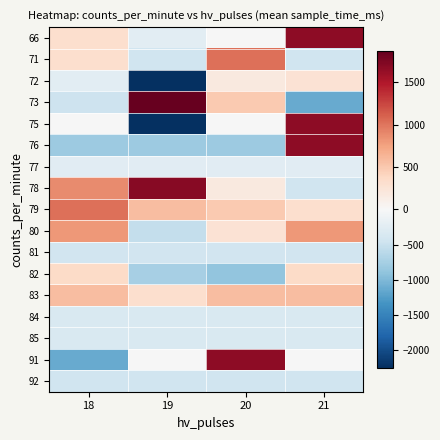

What is the spread (max minus min) of values at 18?

2147.0